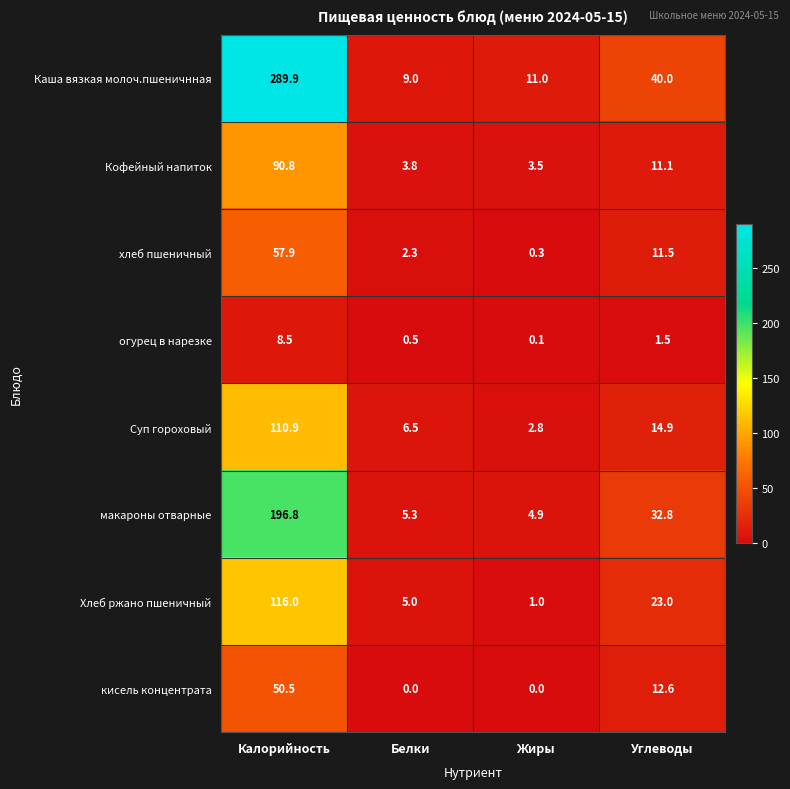

The value of кисель концентрата at Калорийность is 50.5. True or false?

True